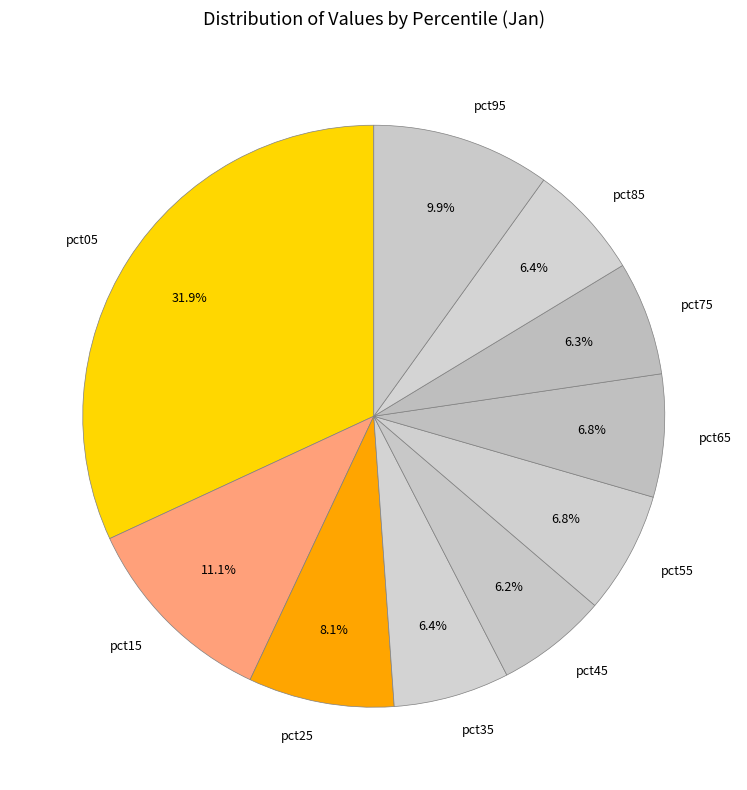

To the nearest percent, what portion does pct75 represent?

6%